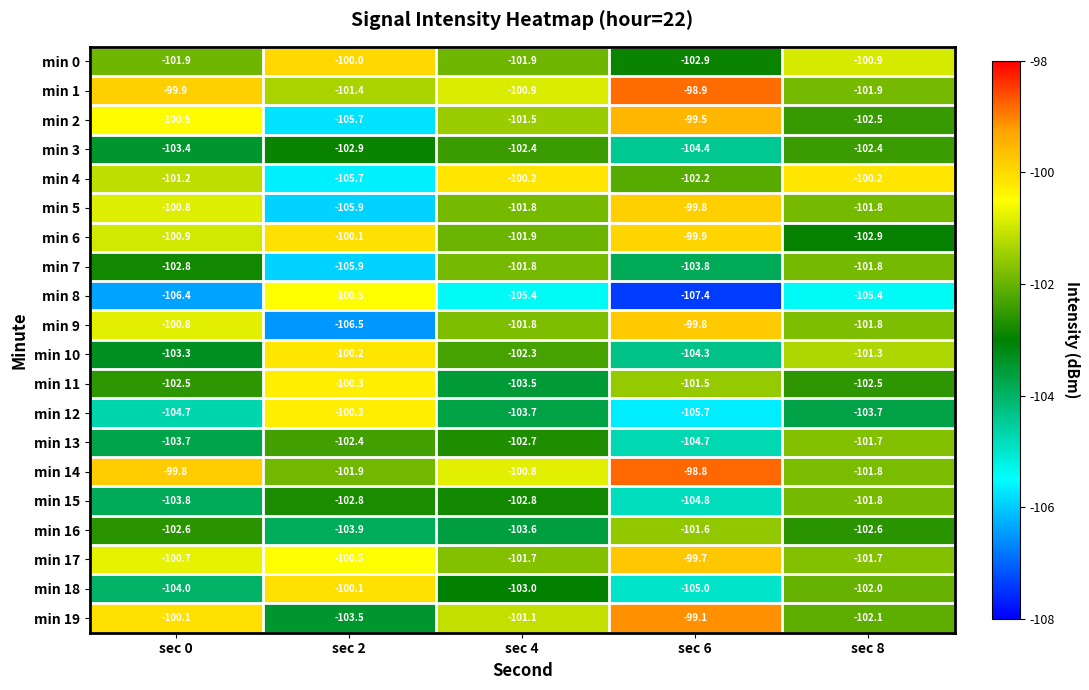

Count the number of categories in the chart.

5